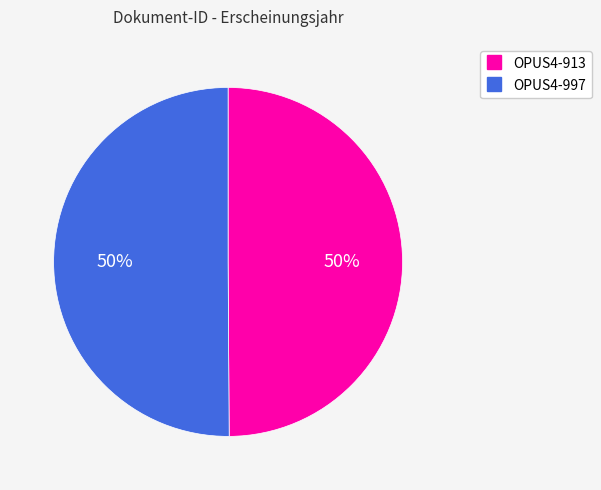

To the nearest percent, what is the combined percentage of OPUS4-913 and OPUS4-997?

100%